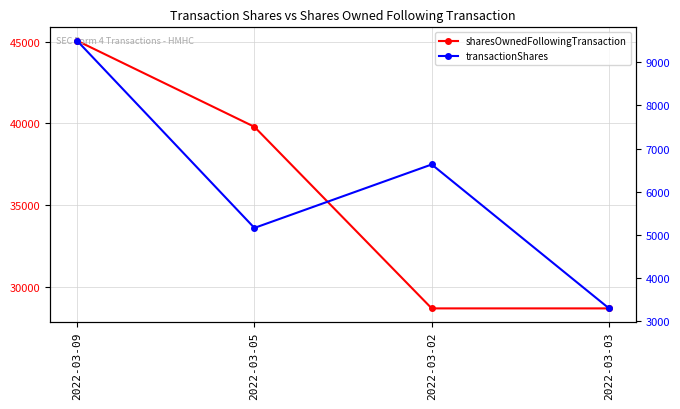

Reading right to left, extract all data points from this chart.

sharesOwnedFollowingTransaction: 2022-03-03=28711	2022-03-02=28711	2022-03-05=39796	2022-03-09=45052
transactionShares: 2022-03-03=3297	2022-03-02=6633	2022-03-05=5162	2022-03-09=9501